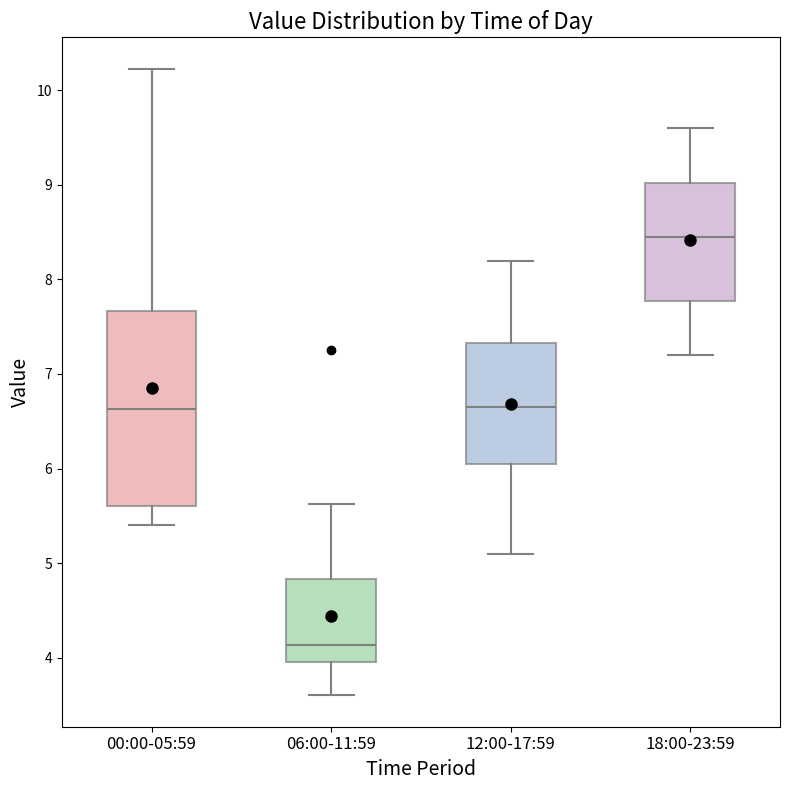

Which box has the lowest median line?

06:00-11:59